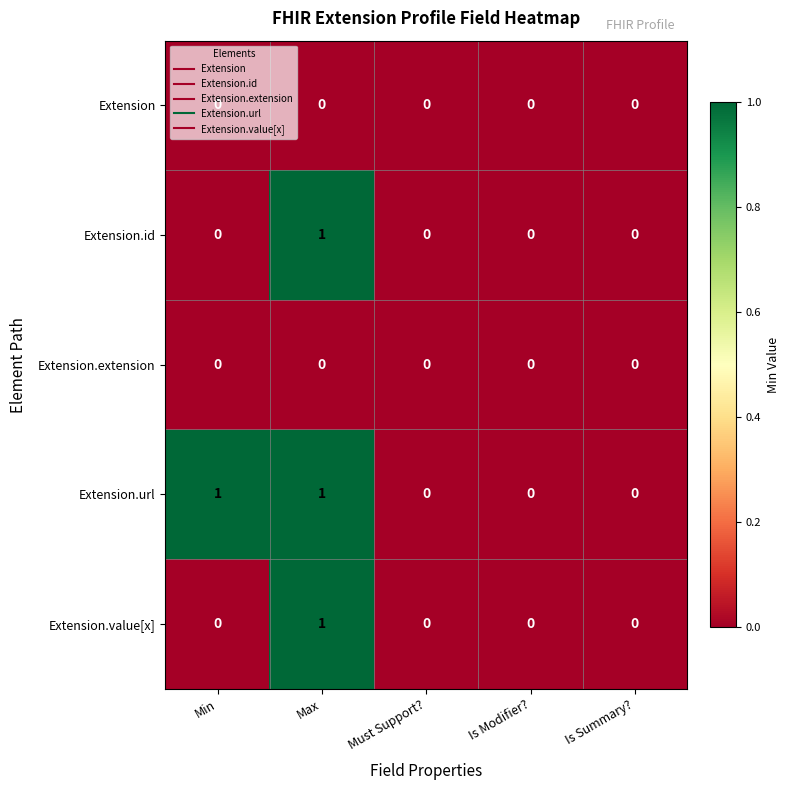

At which category is the sum across all series the highest?

Max